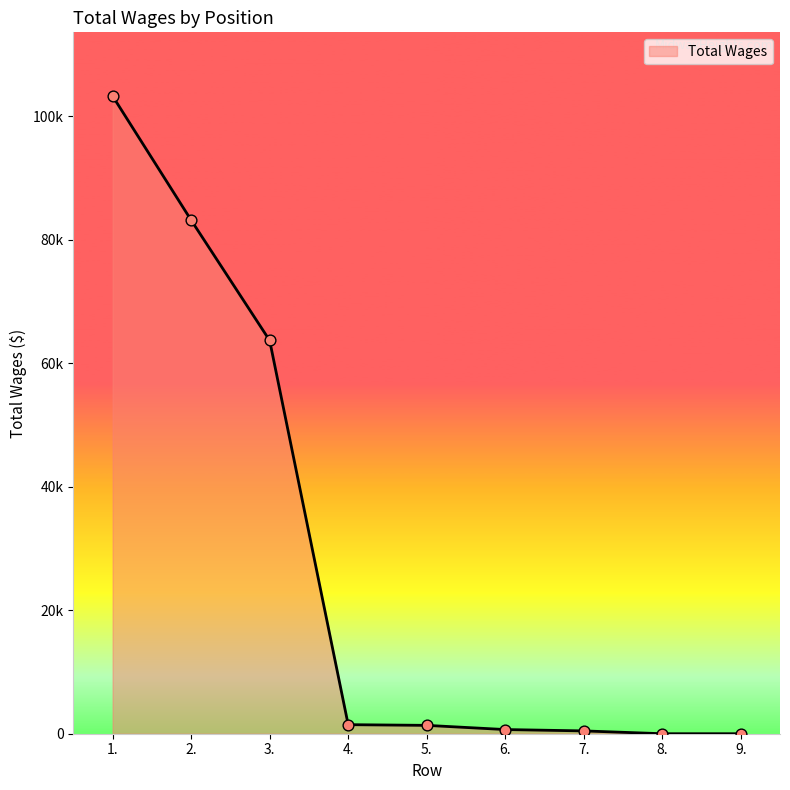

What is the change in value from 7. to 9.?

-456